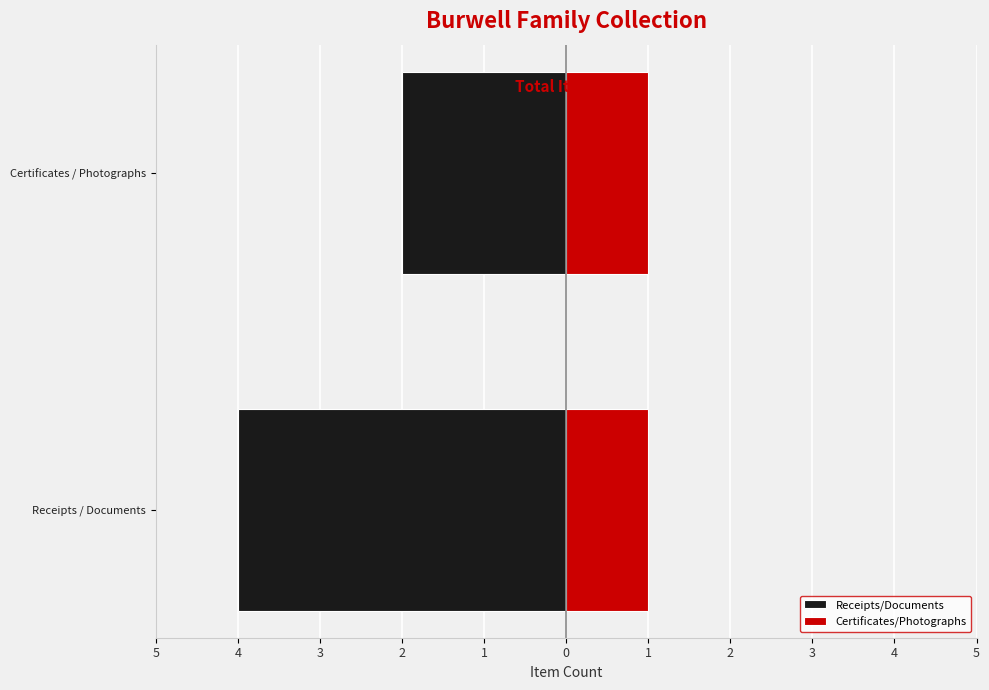

What is the difference between the maximum and minimum values in the Receipts/Documents series?

2.0